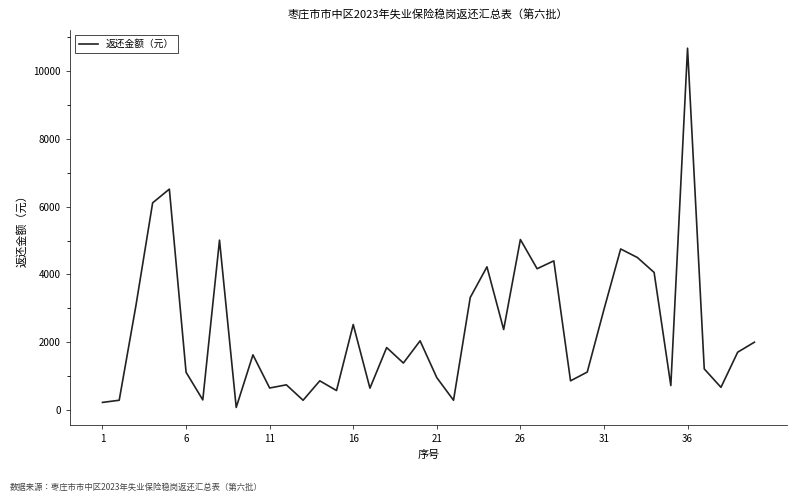

Count the number of categories in the chart.

40